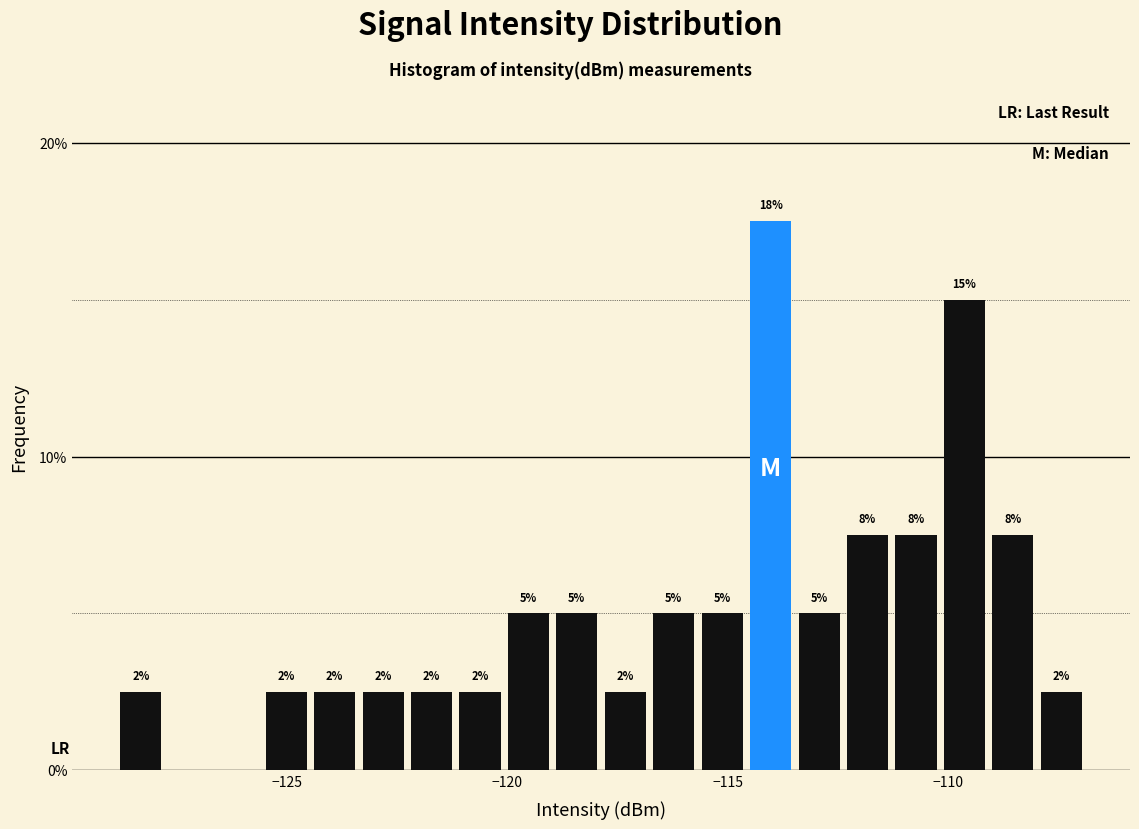

Around what value on the x-axis is the tallest bar? Give the approximate position of its centre, as read against the axis.

-114.0